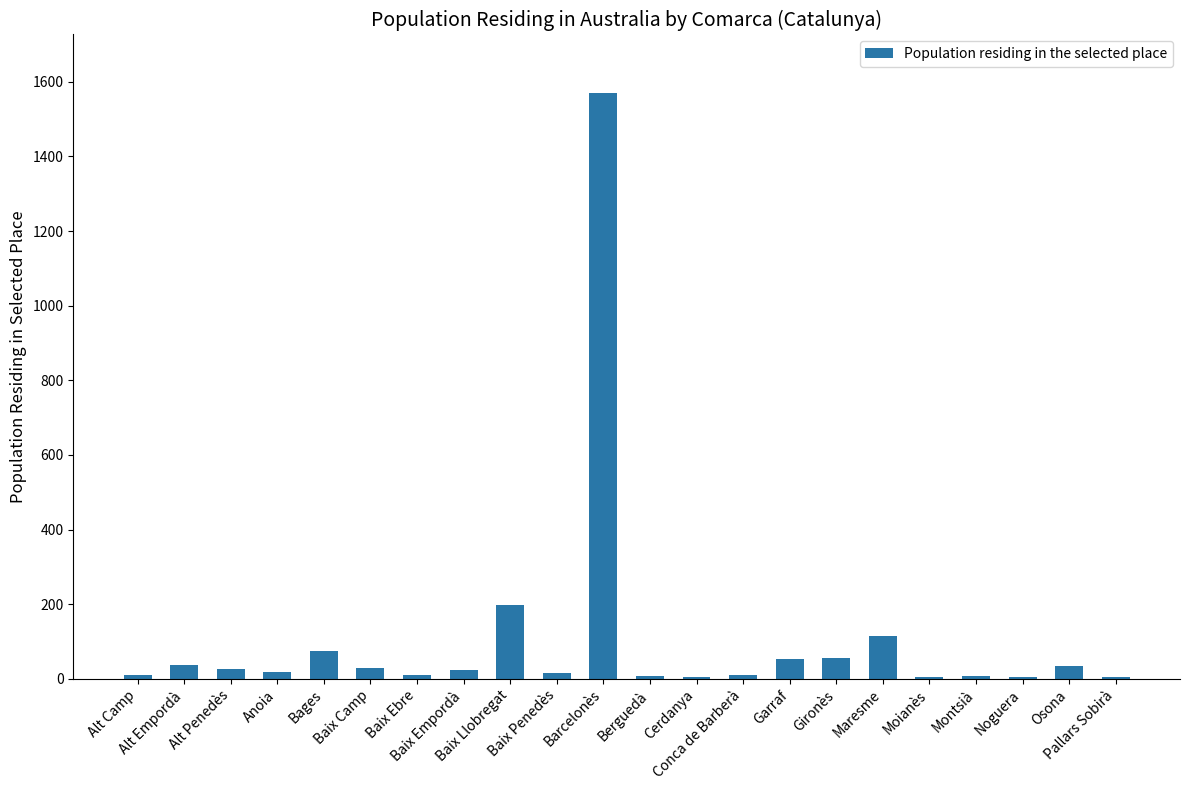

What is the sum of all values?

2311